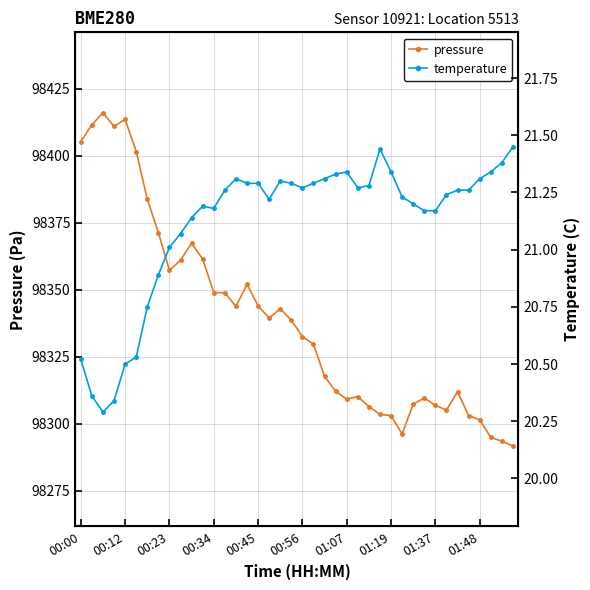

What is the sum of the pressure values at 26 and 18?

196649.3